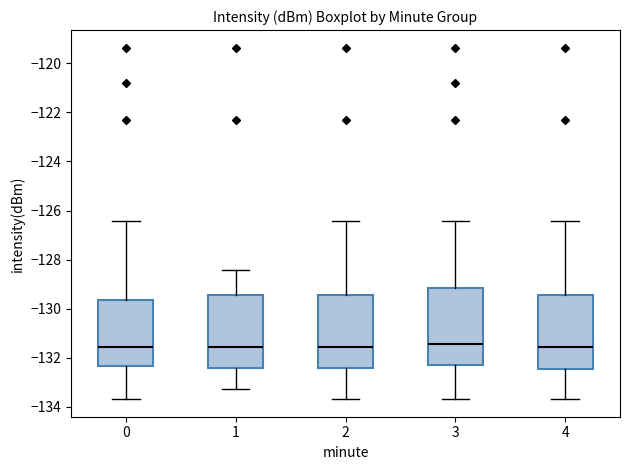

Reading left to right, transcribe this box plot: for each box, give where its median line is, the range the box spans, and where its two whiskers end, as read against the y-axis. The values are not printed on the chart, so give them approximately, as read against the axis.

0: median -131.6, box -132.4 to -129.6, whiskers -133.6 to -126.4
1: median -131.6, box -132.4 to -129.4, whiskers -133.2 to -128.4
2: median -131.6, box -132.4 to -129.4, whiskers -133.6 to -126.4
3: median -131.4, box -132.2 to -129.2, whiskers -133.6 to -126.4
4: median -131.6, box -132.4 to -129.4, whiskers -133.6 to -126.4